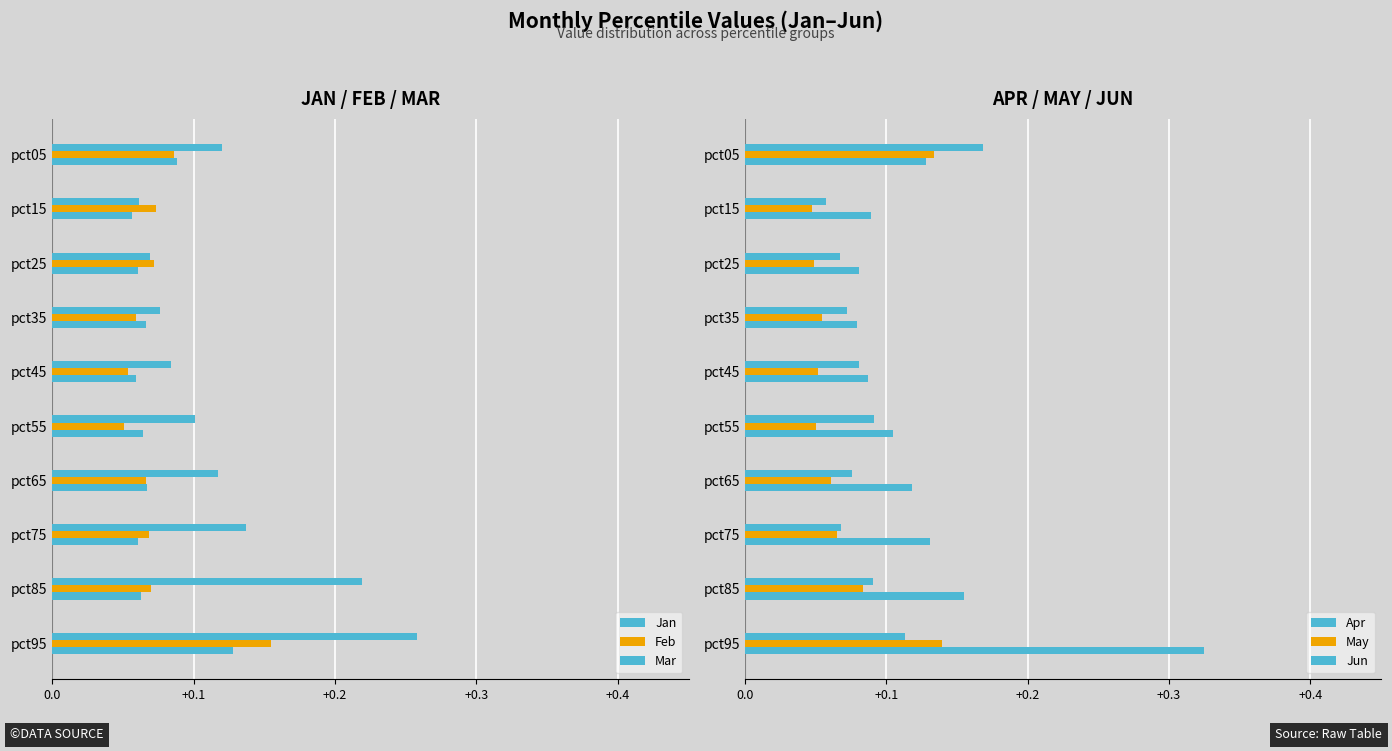

How many groups of bars are there?

10